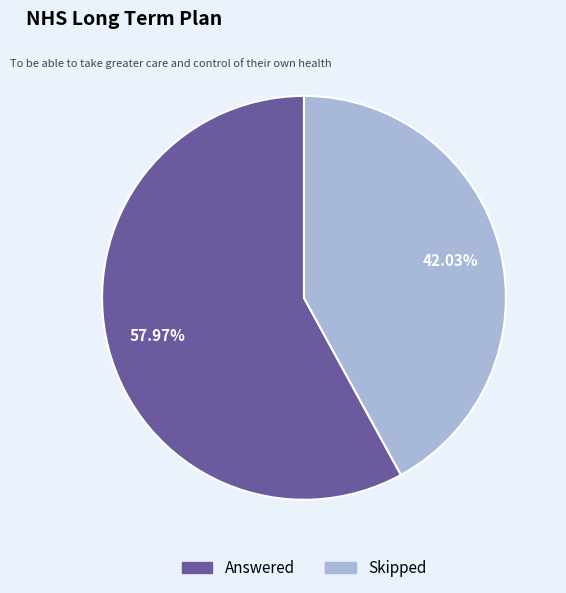

The Answered slice represents 69% of the pie. True or false?

False